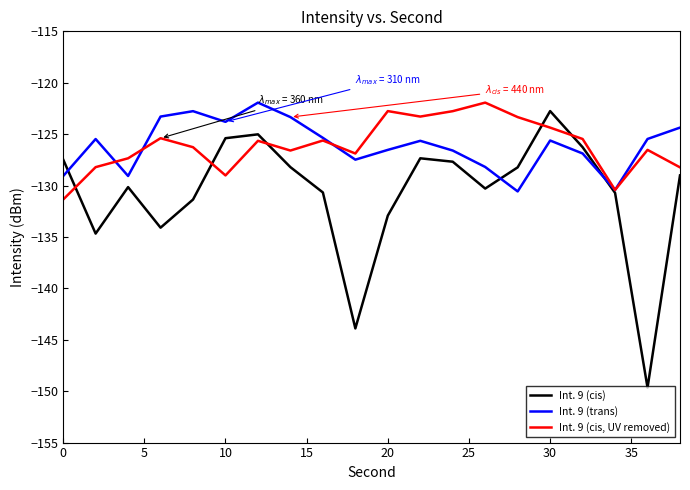

What are all the series names shown in the legend?

Int. 9 (cis), Int. 9 (trans), Int. 9 (cis, UV removed)